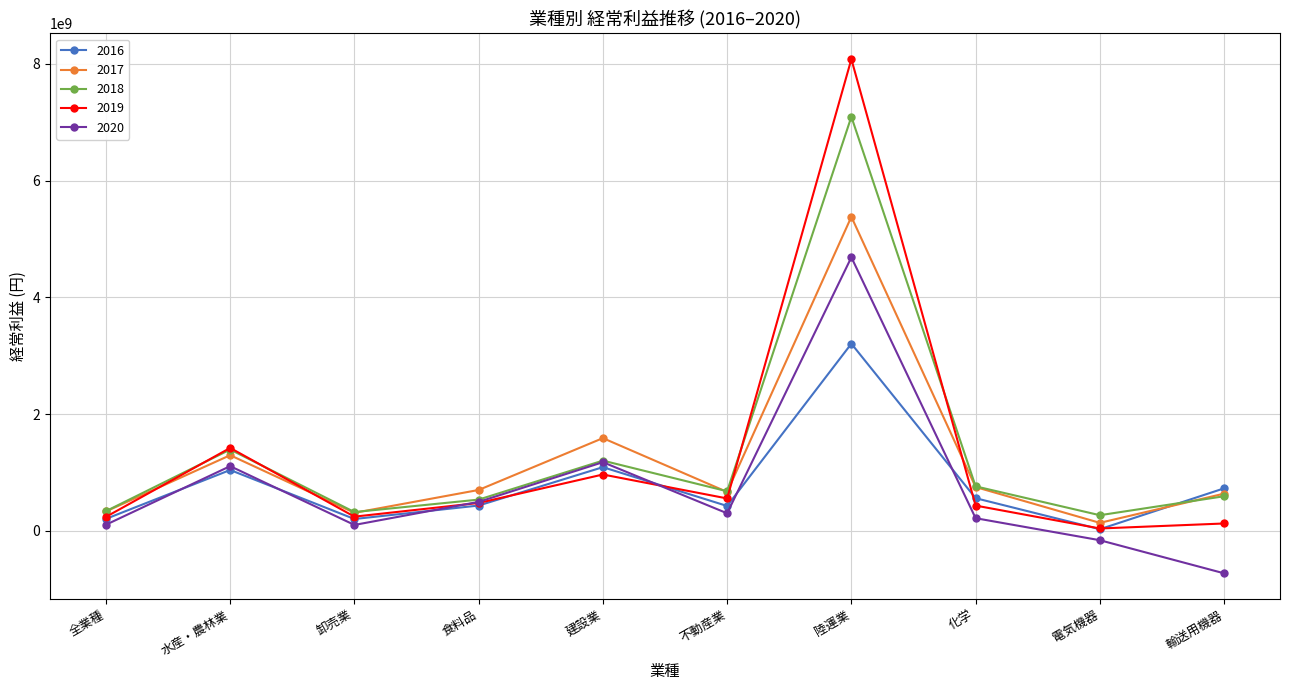

What is the average value of the 2017 series?

1181166052.4